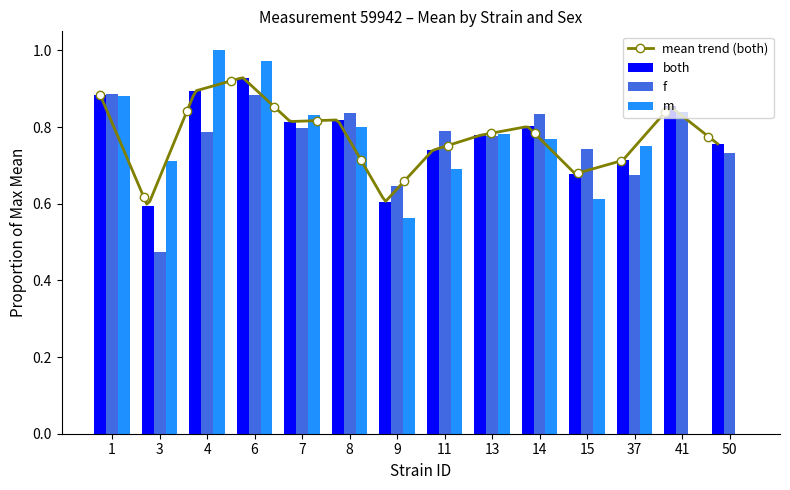

Reading left to right, what are all the values shown in this chart?

both: 1=0.9	3=0.6	4=0.9	6=0.9	7=0.8	8=0.8	9=0.6	11=0.7	13=0.8	14=0.8	15=0.7	37=0.7	41=0.9	50=0.8
f: 1=0.9	3=0.5	4=0.8	6=0.9	7=0.8	8=0.8	9=0.6	11=0.8	13=0.8	14=0.8	15=0.7	37=0.7	41=0.8	50=0.7
m: 1=0.9	3=0.7	4=1.0	6=1.0	7=0.8	8=0.8	9=0.6	11=0.7	13=0.8	14=0.8	15=0.6	37=0.8	41=0.0	50=0.0